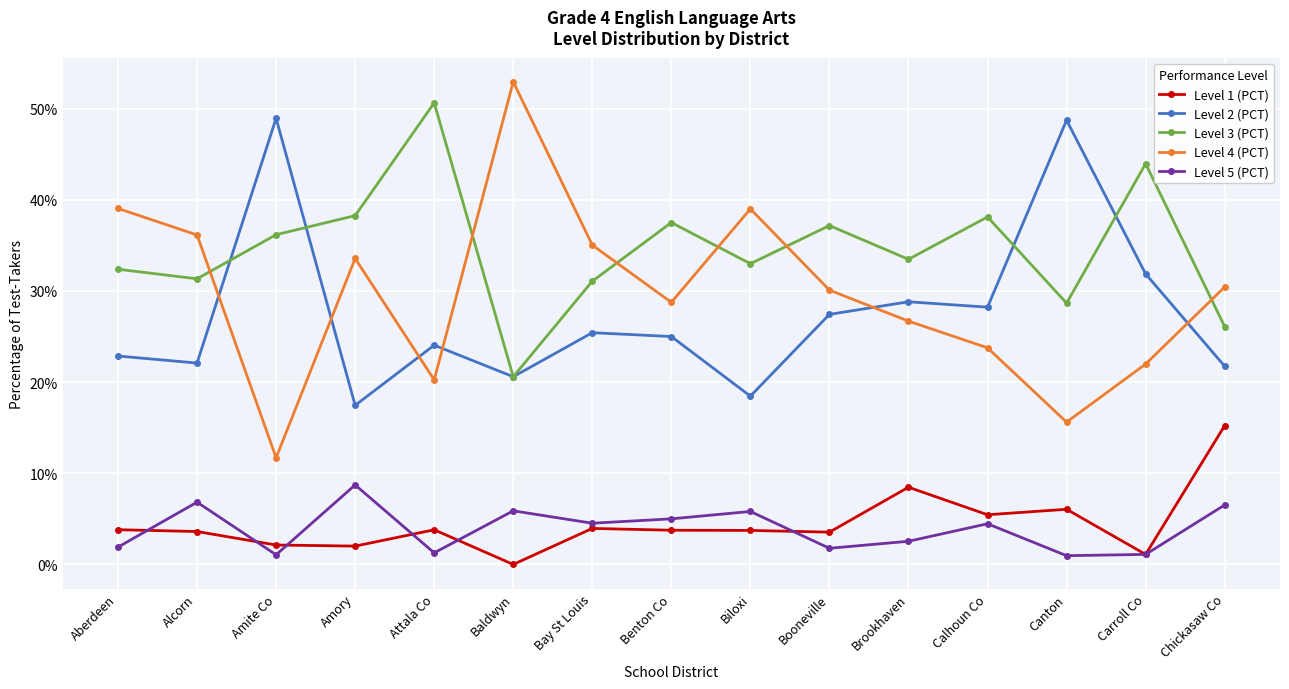

Where do Level 3 (PCT) and Level 2 (PCT) first cross each other?

Alcorn and Amite Co